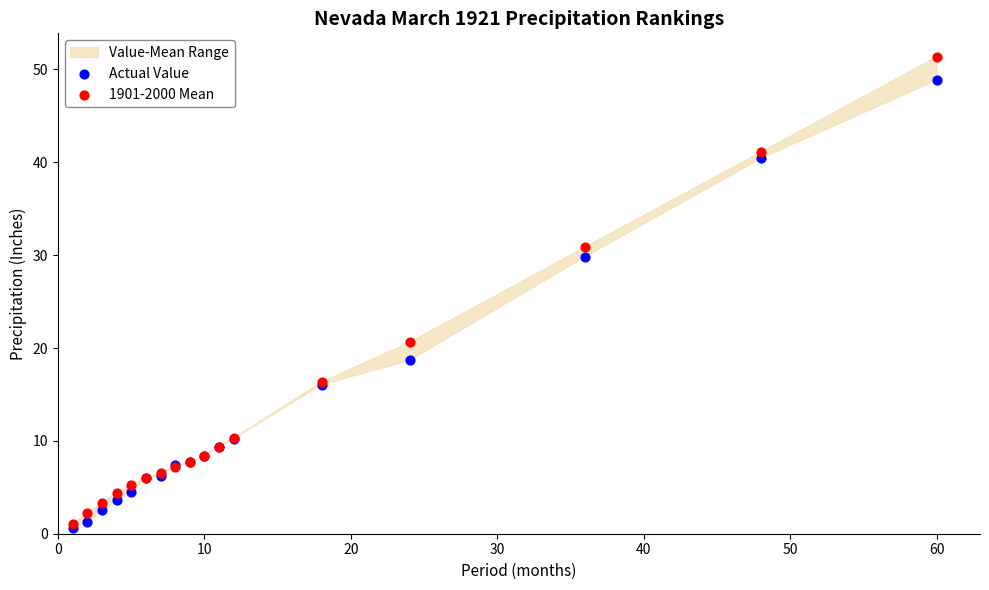

In the Actual Value series, what Y value is closest to 24?

18.7